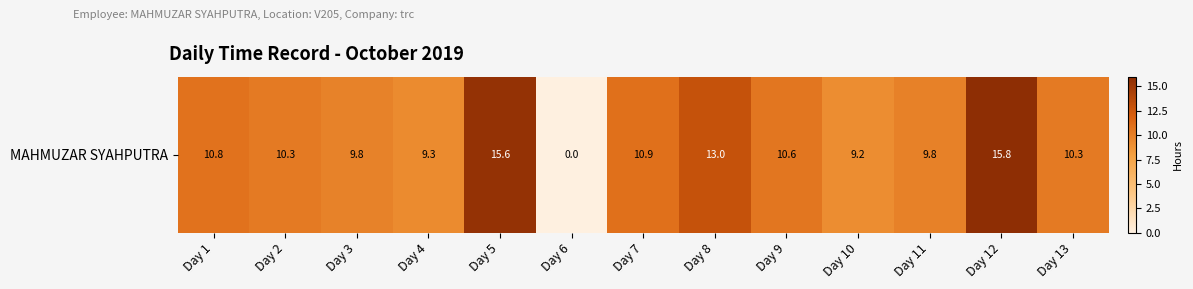

At which label does the data first exceed 10?

Day 1